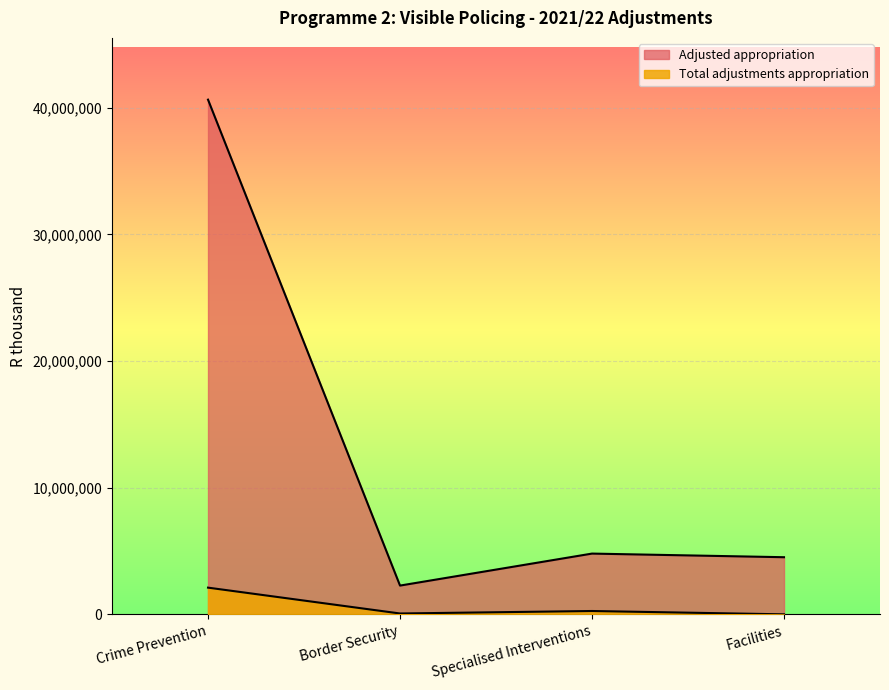

Which series changed the most between Border Security and Specialised Interventions?

Adjusted appropriation